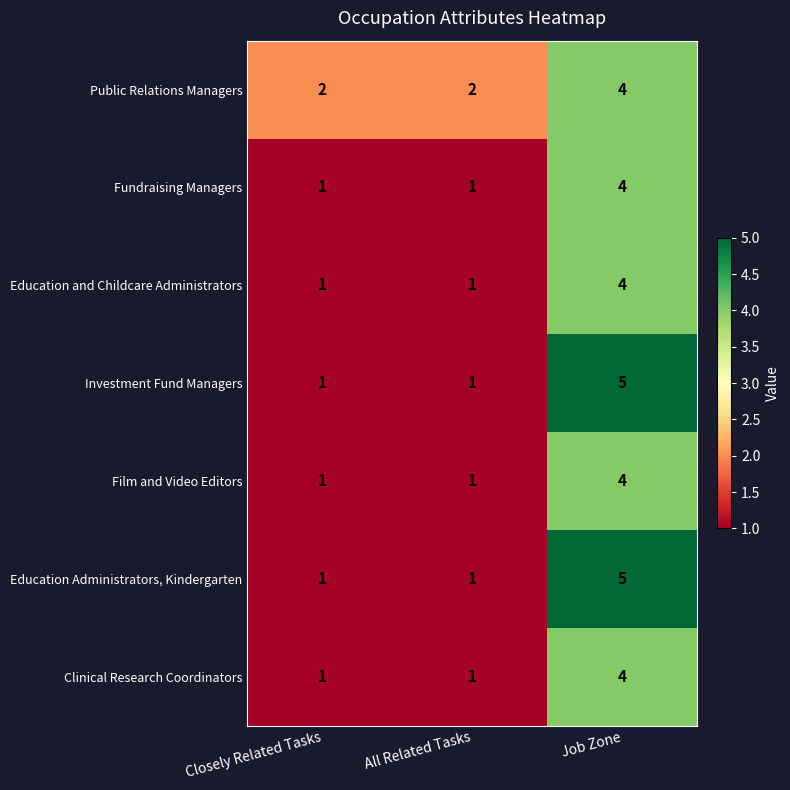

At how many categories does at least one series exceed 4?

1